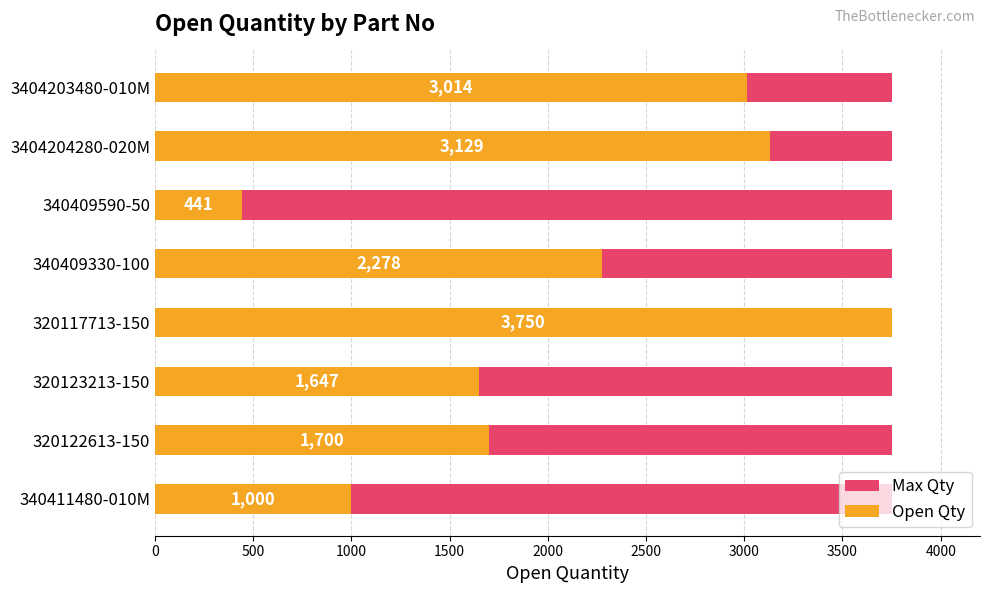

Is the value of Open Qty at 3000 greater than the value of Max Qty at 3000?

Yes